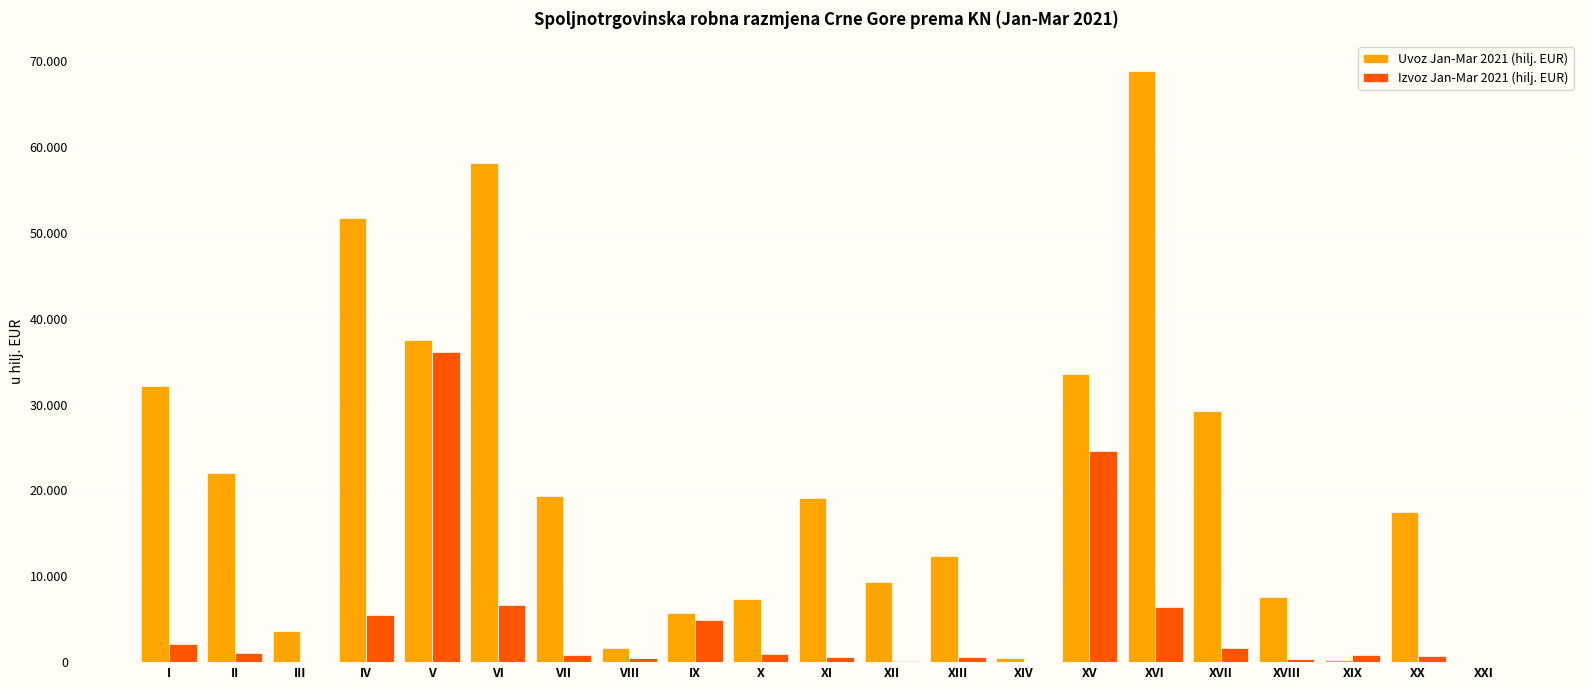

What is the sum of the Uvoz Jan-Mar 2021 (hilj. EUR) values at XVI and XIX?

69195.7